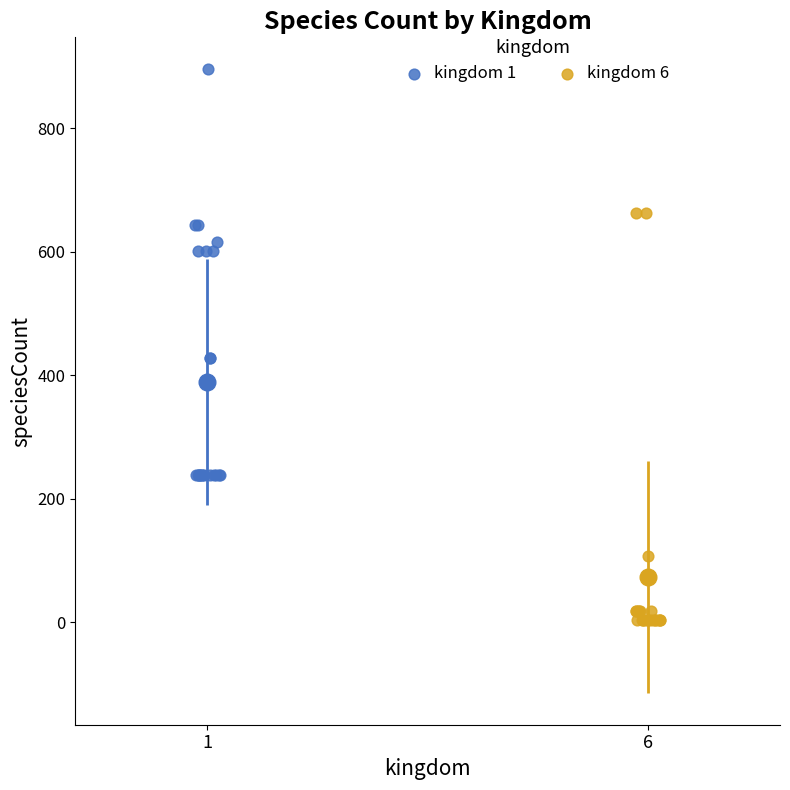

Which series has the widest spread of Y values?

kingdom 6